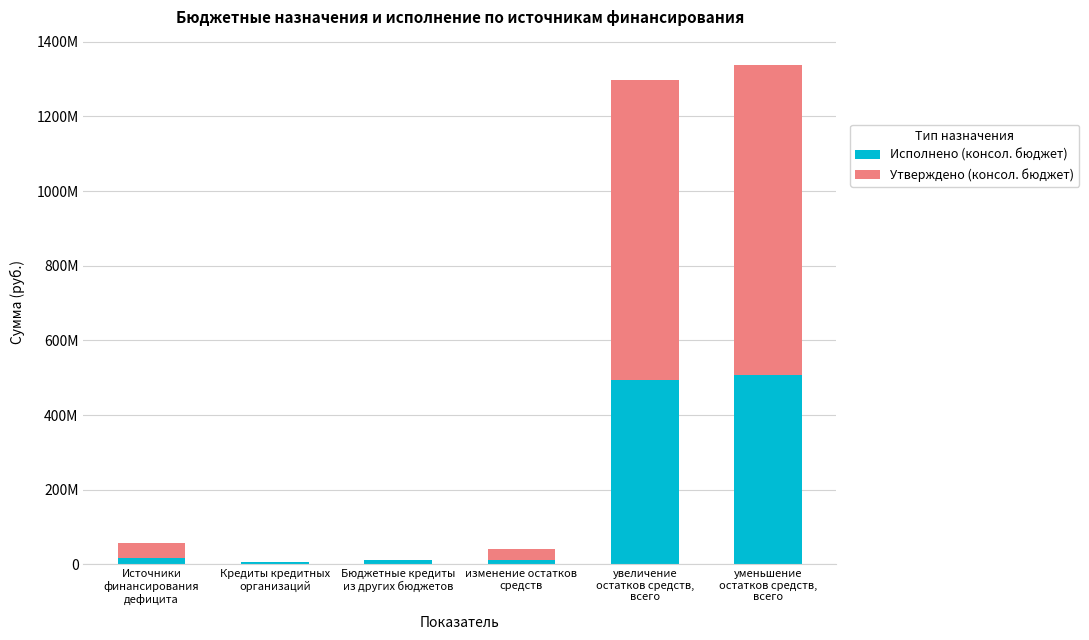

Is it true that Утверждено (консол. бюджет) equals 63166424.8 at Источники
финансирования
дефицита?

False